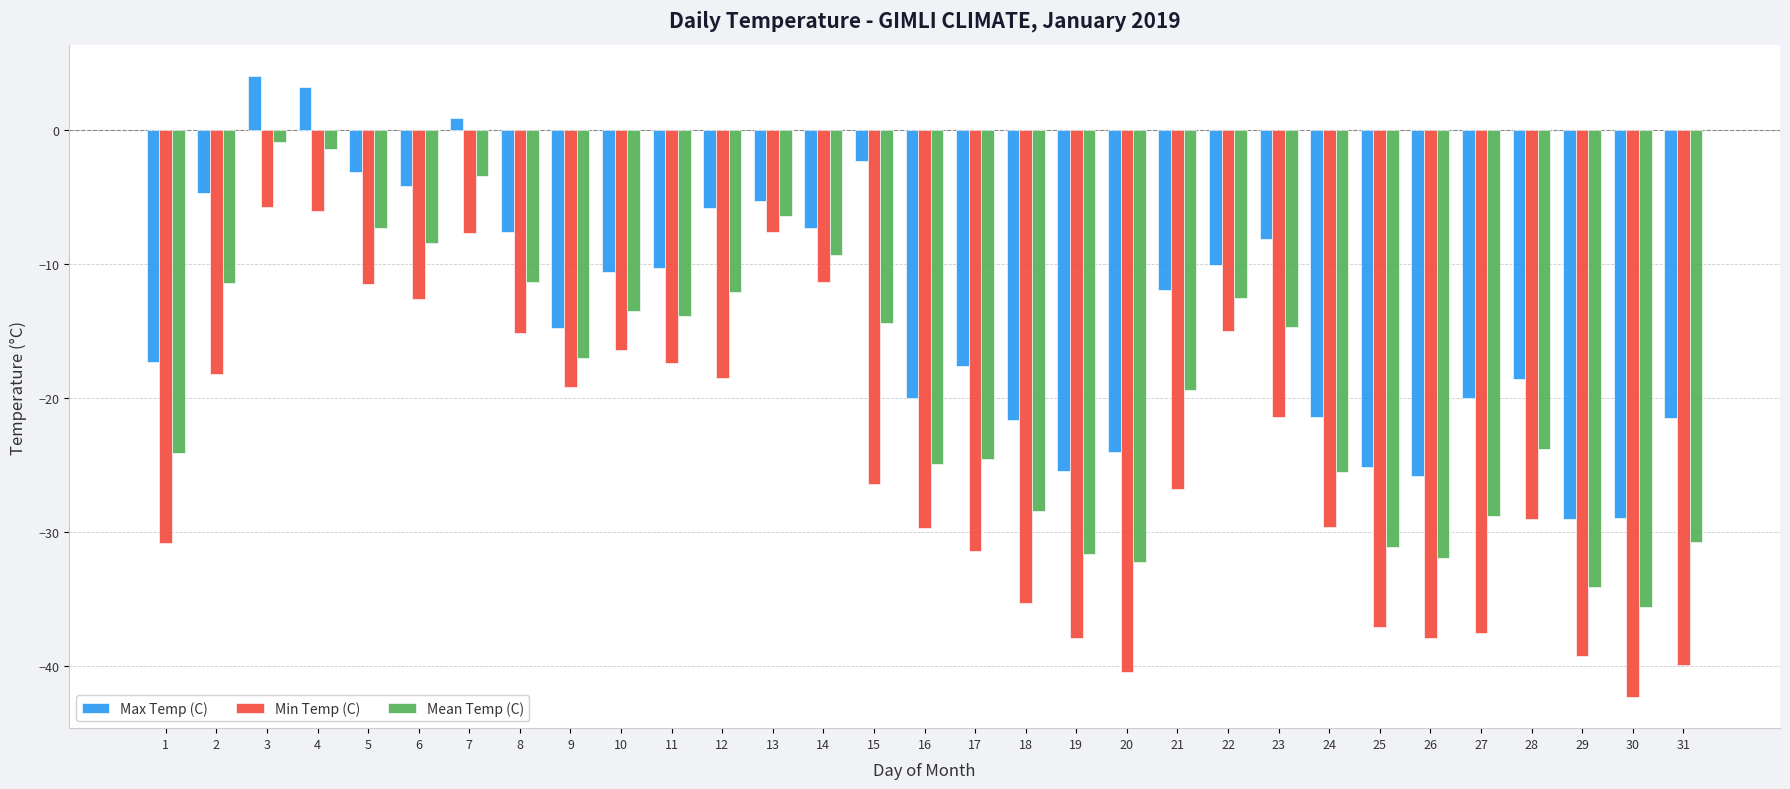

What is the difference between the second highest and second lowest values in the Min Temp (C) series?

34.4